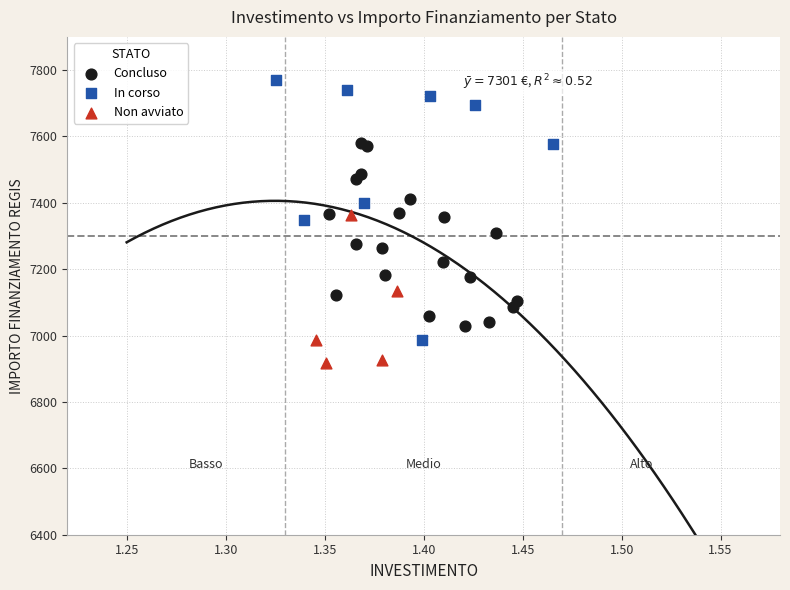

Which series contains the highest Y value?

In corso